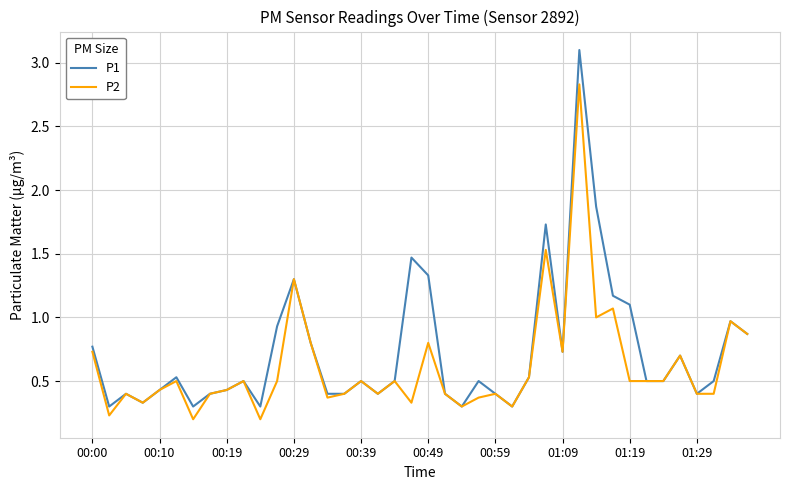

What is the highest value of the P1 series?

3.1